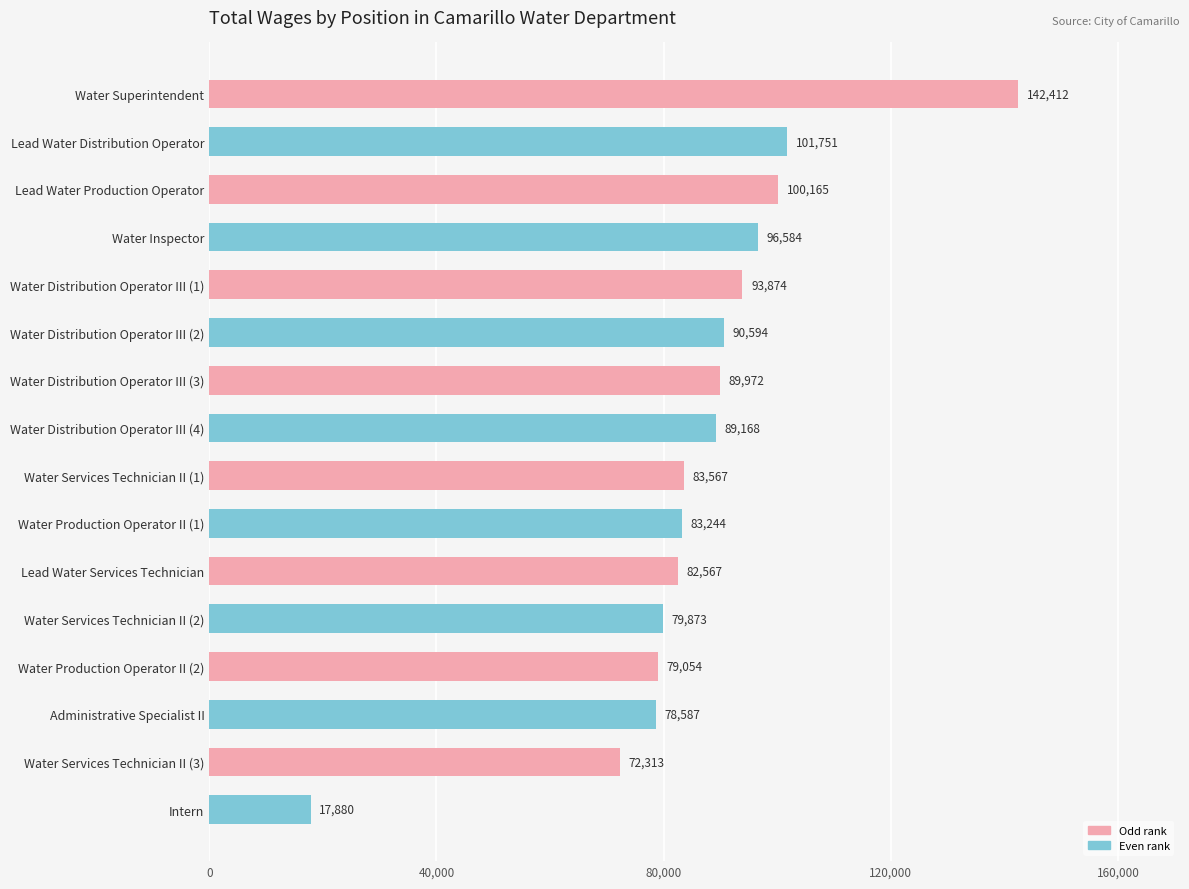

Approximately how many times larger is the value at Water Distribution Operator III (4) compared to Water Production Operator II (1)?

1.1